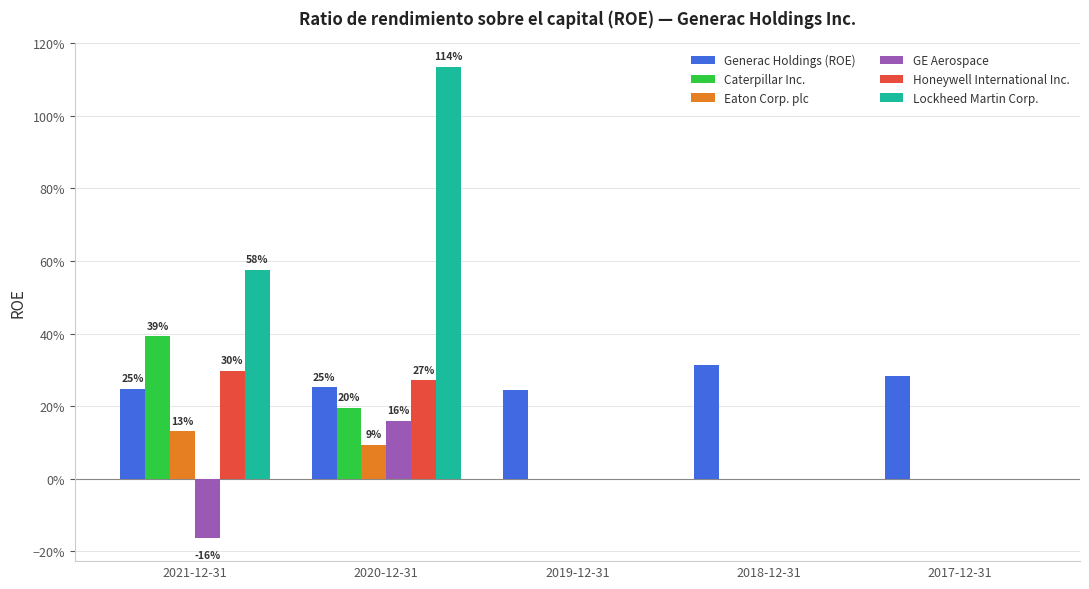

Does the chart contain stacked bars?

No